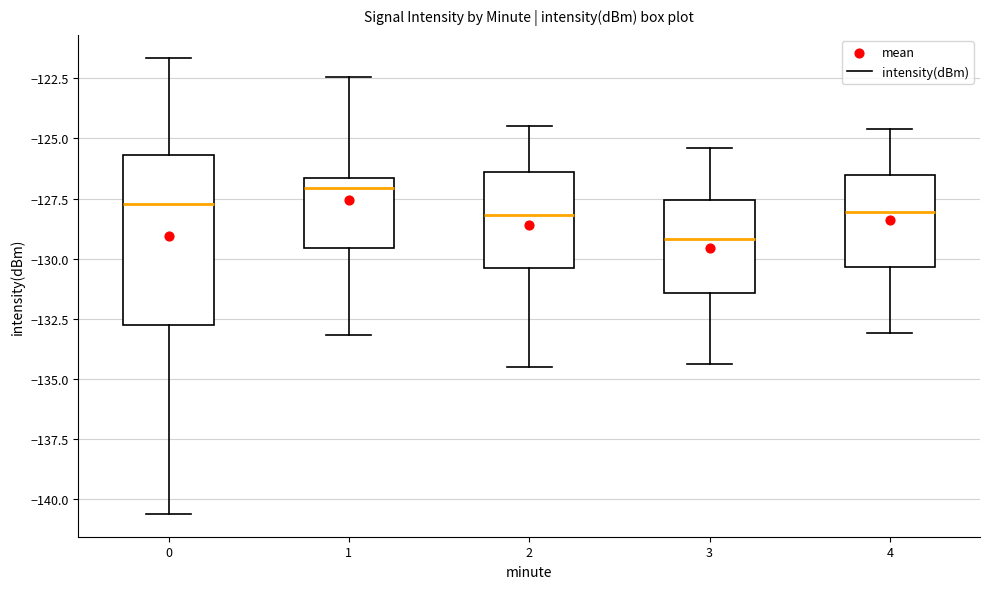

Reading left to right, transcribe this box plot: for each box, give where its median line is, the range the box spans, and where its two whiskers end, as read against the y-axis. The values are not printed on the chart, so give them approximately, as read against the axis.

0: median -127.5, box -133.0 to -125.5, whiskers -140.5 to -121.5
1: median -127.0, box -129.5 to -126.5, whiskers -133.0 to -122.5
2: median -128.0, box -130.5 to -126.5, whiskers -134.5 to -124.5
3: median -129.0, box -131.5 to -127.5, whiskers -134.5 to -125.5
4: median -128.0, box -130.5 to -126.5, whiskers -133.0 to -124.5